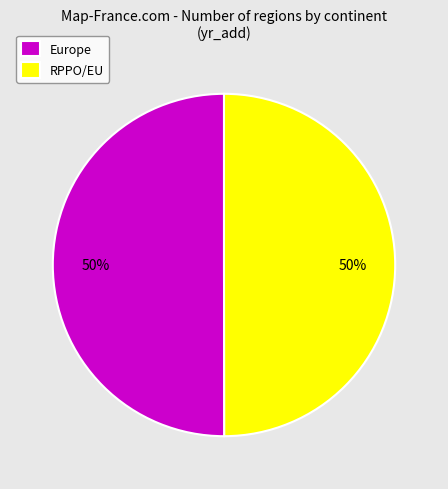

Is the sum of Europe and RPPO/EU greater than half?

Yes